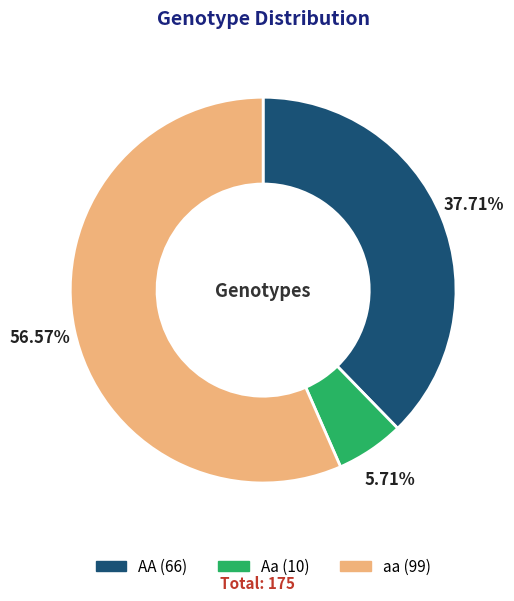

To the nearest percent, what is the difference between the largest and smallest slice percentages?

51%